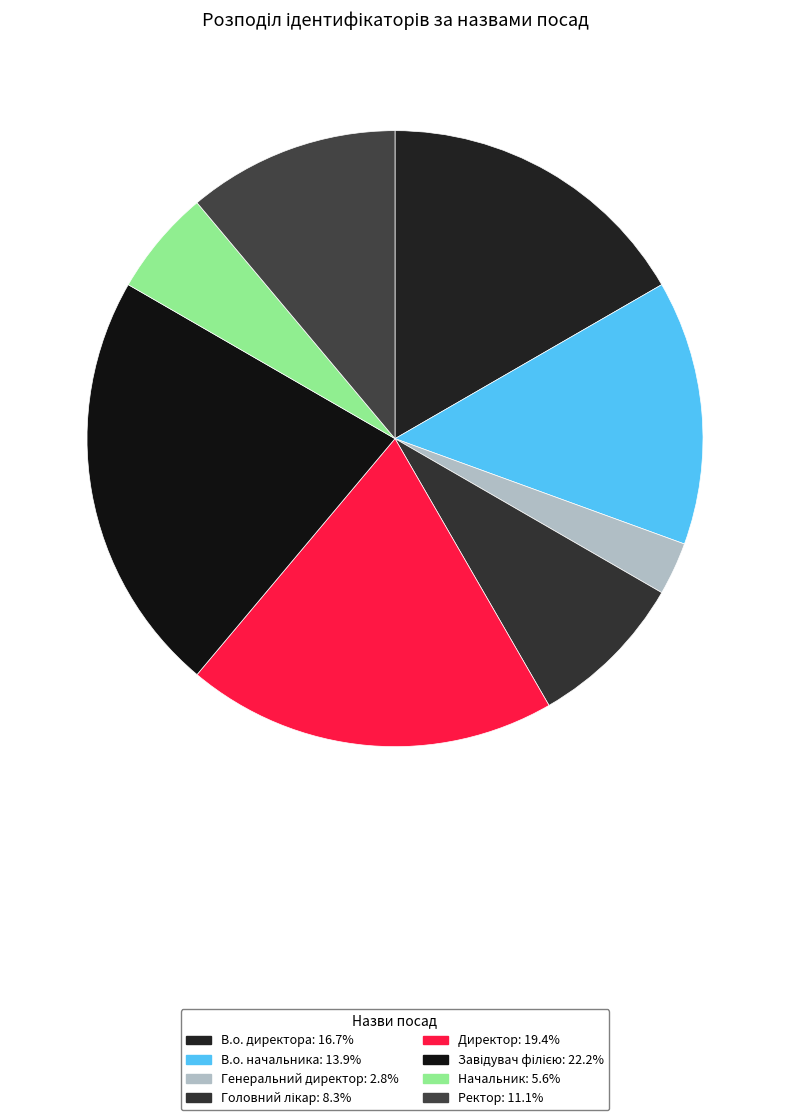

What is the change in value from Головний лікар to Завідувач філією?

+5